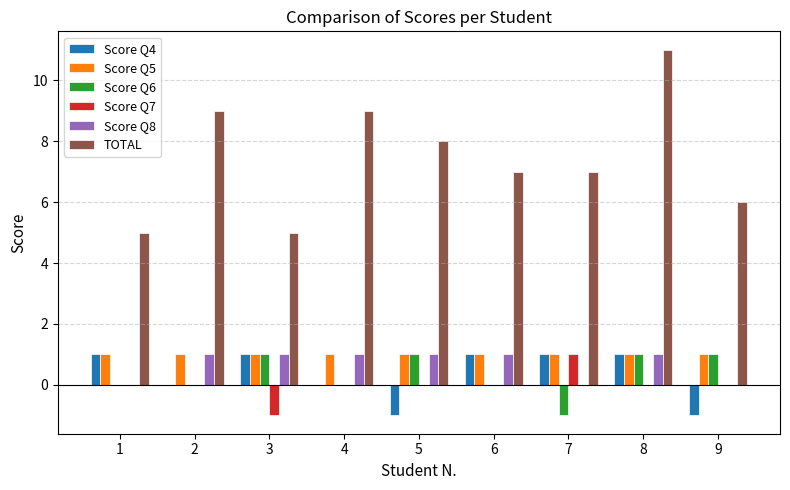

Which series has the largest total across all categories?

TOTAL